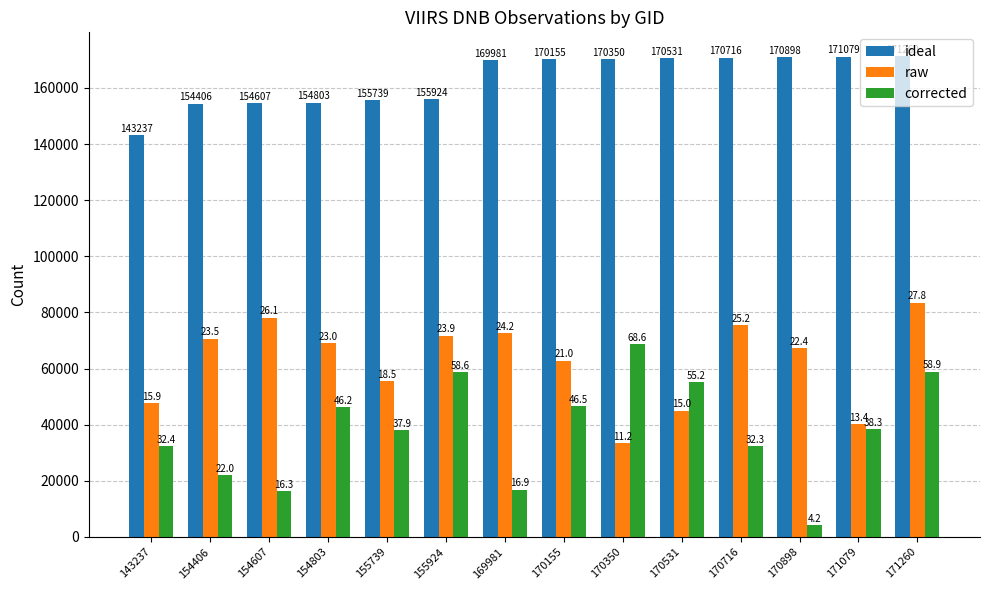

Where is ideal nearest to the value 157248?

155924